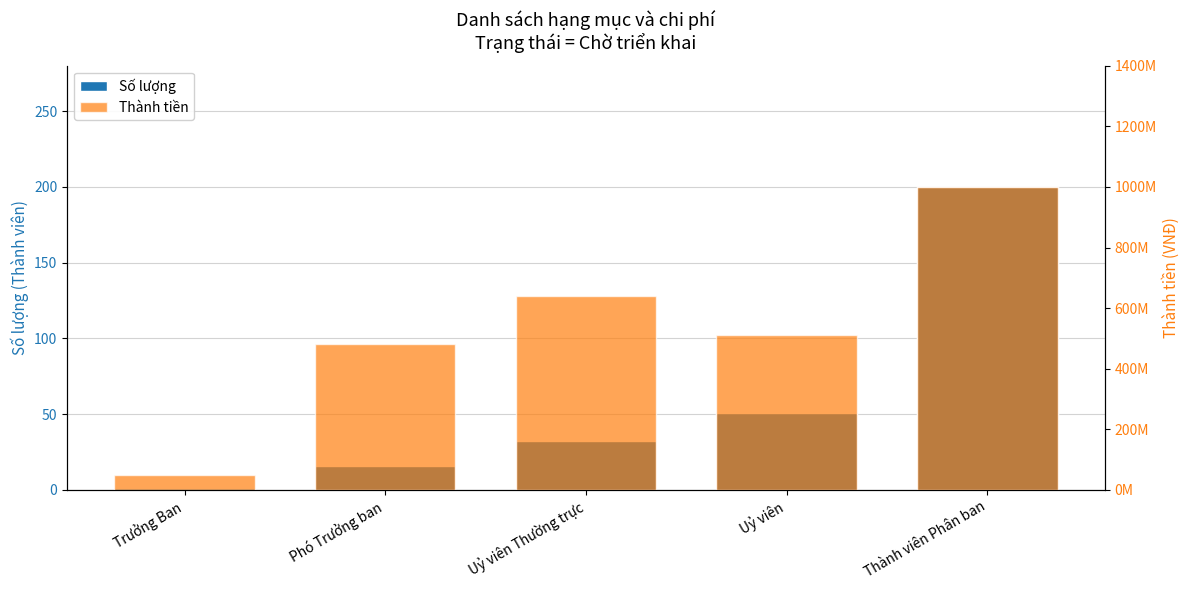

Reading right to left, list all the values displayed in this chart.

Số lượng: 200	51	32	16	1
Thành tiền: 1000000000	510000000	640000000	480000000	50000000